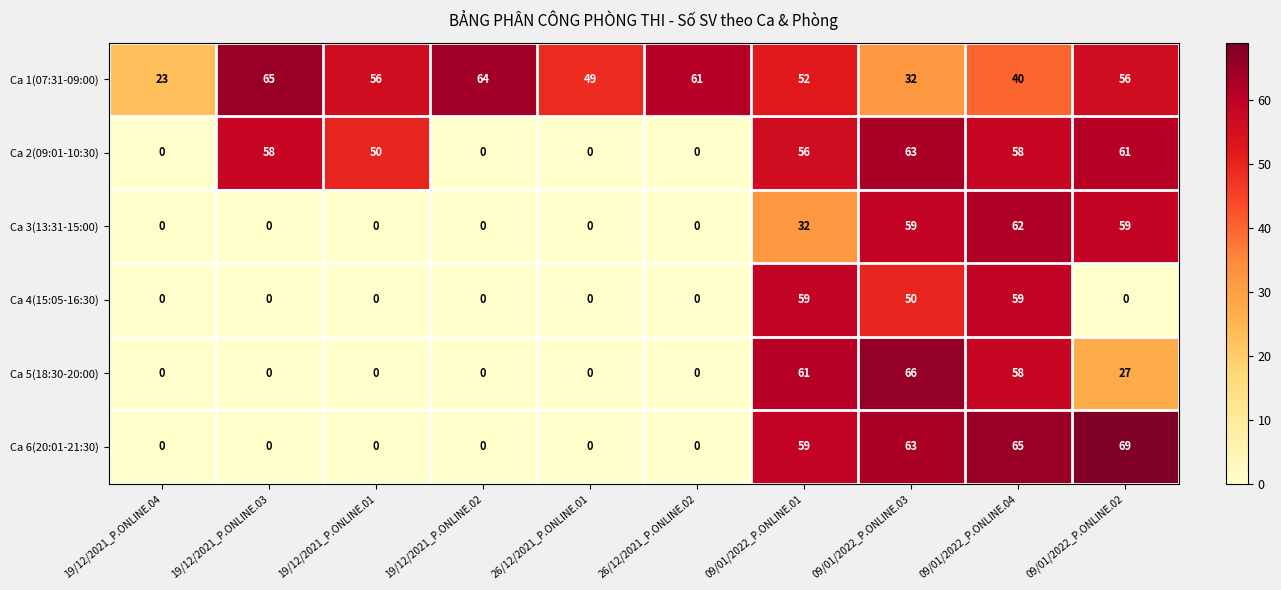

List the series in order of their peak value, lowest first.

Ca 4(15:05-16:30), Ca 3(13:31-15:00), Ca 2(09:01-10:30), Ca 1(07:31-09:00), Ca 5(18:30-20:00), Ca 6(20:01-21:30)